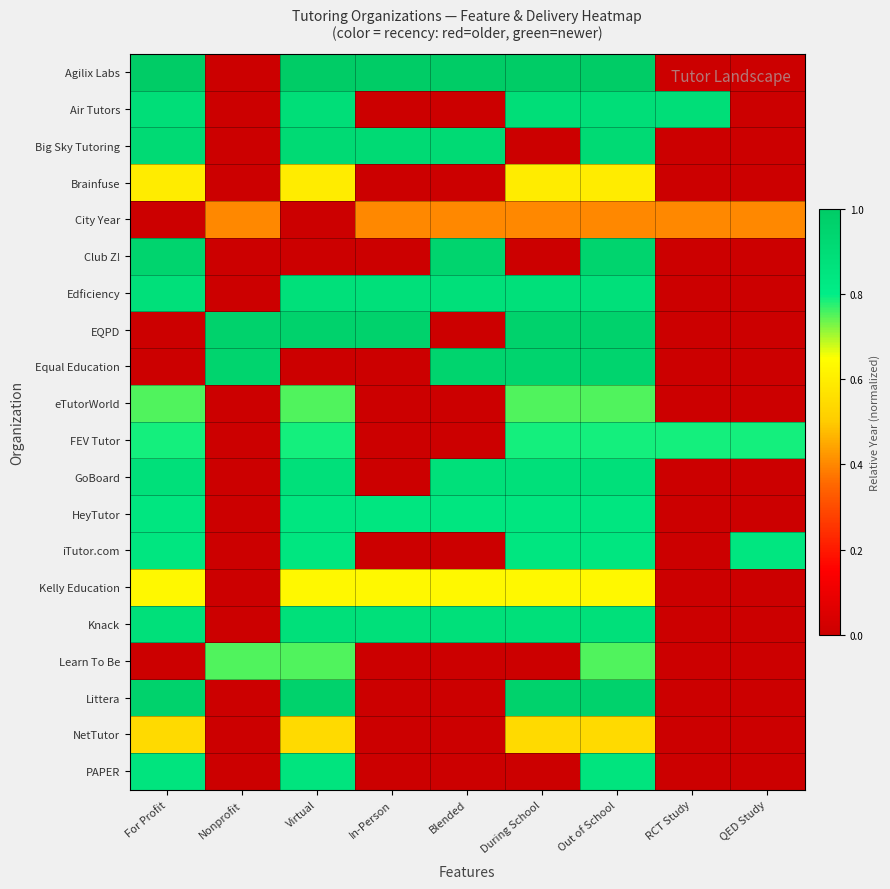

At Out of School, list the series in order from smallest to largest.

City Year, NetTutor, Brainfuse, Kelly Education, eTutorWorld, Learn To Be, FEV Tutor, HeyTutor, iTutor.com, PAPER, Edficiency, GoBoard, Knack, Air Tutors, Big Sky Tutoring, Club Z!, Equal Education, EQPD, Littera, Agilix Labs